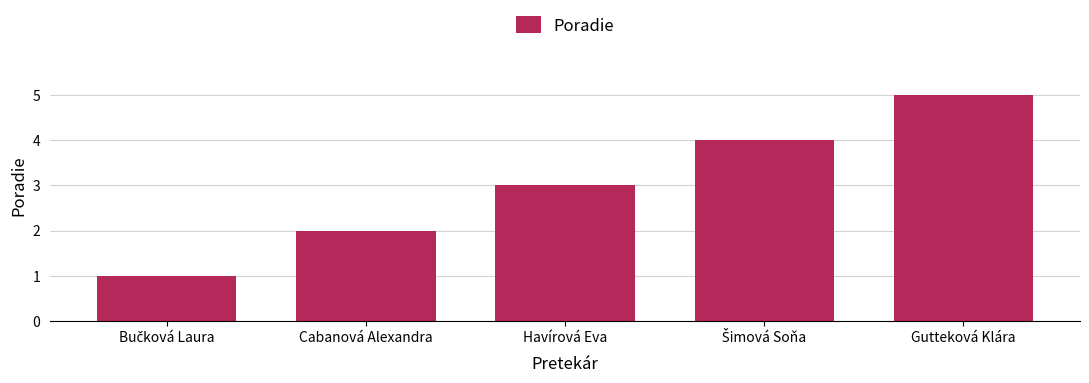

What is the sum of all values?

15